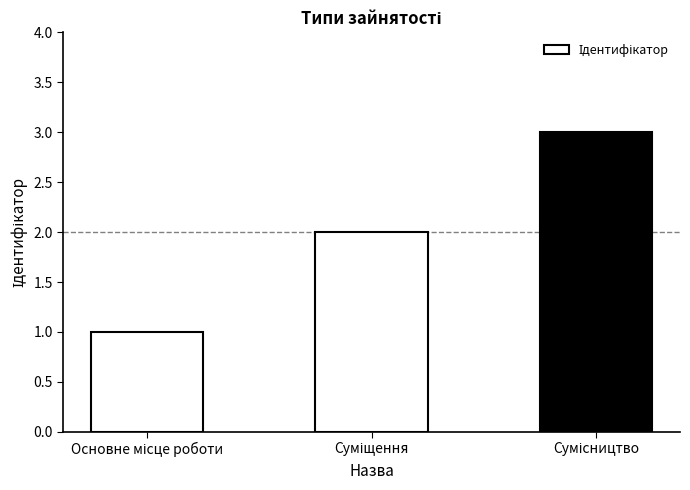

What is the sum of all values?

6